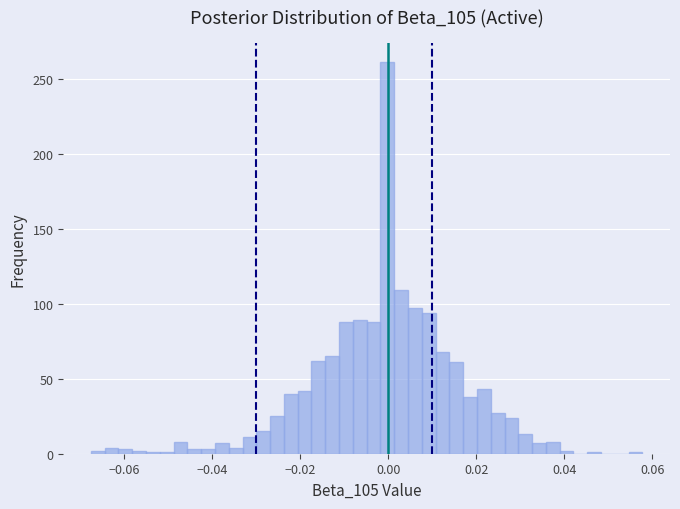

Read against the x-axis, roughly where is the centre of the tallest bar?

0.000